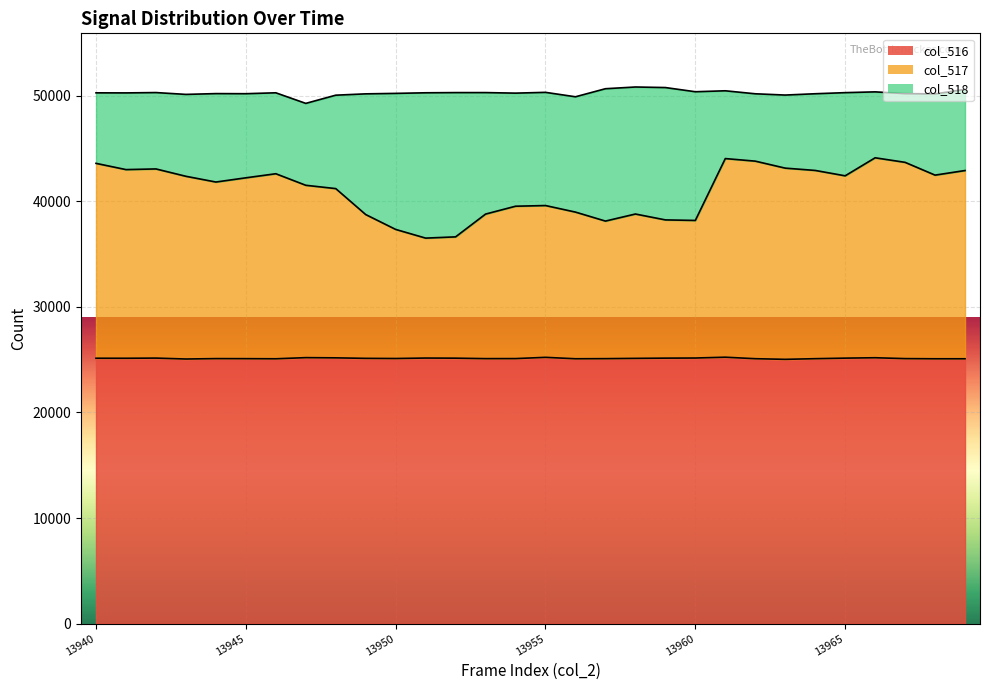

Does the chart display data point markers on the line(s)?

No